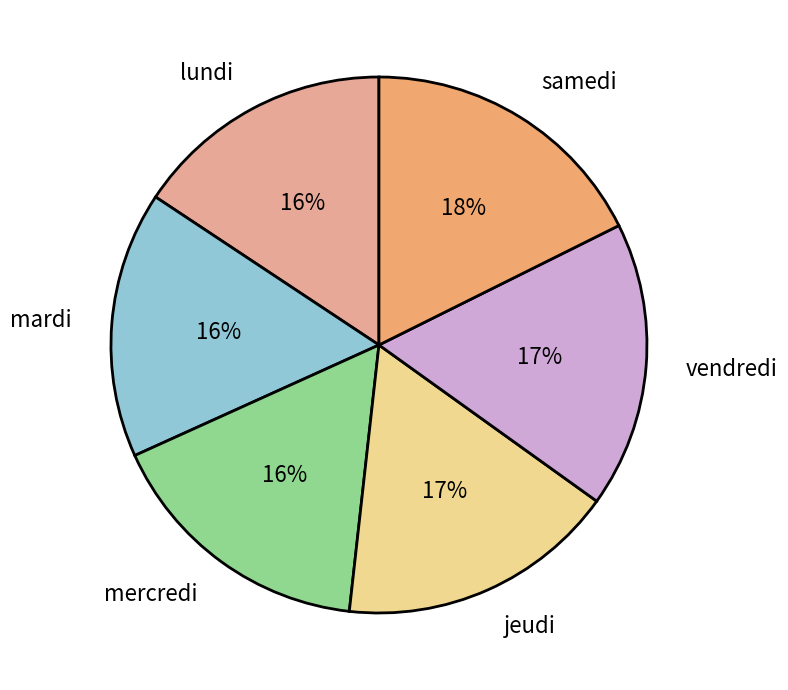

What is the ratio of the value at lundi to the value at samedi?

0.9